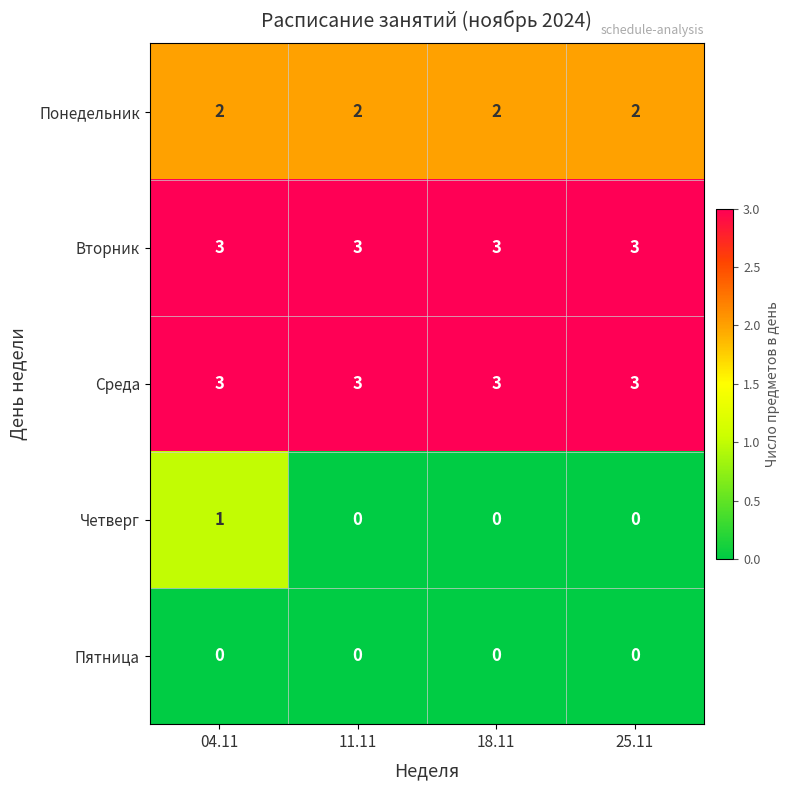

At how many categories does at least one series exceed 1?

4